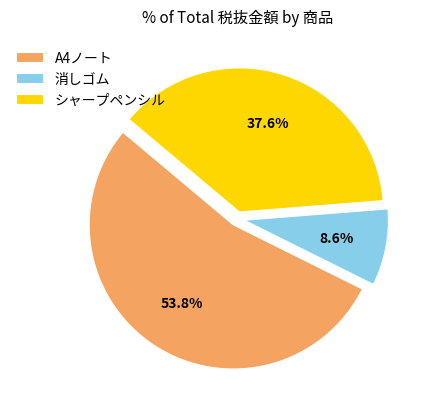

To the nearest percent, what is the combined percentage of A4ノート and 消しゴム?

62%